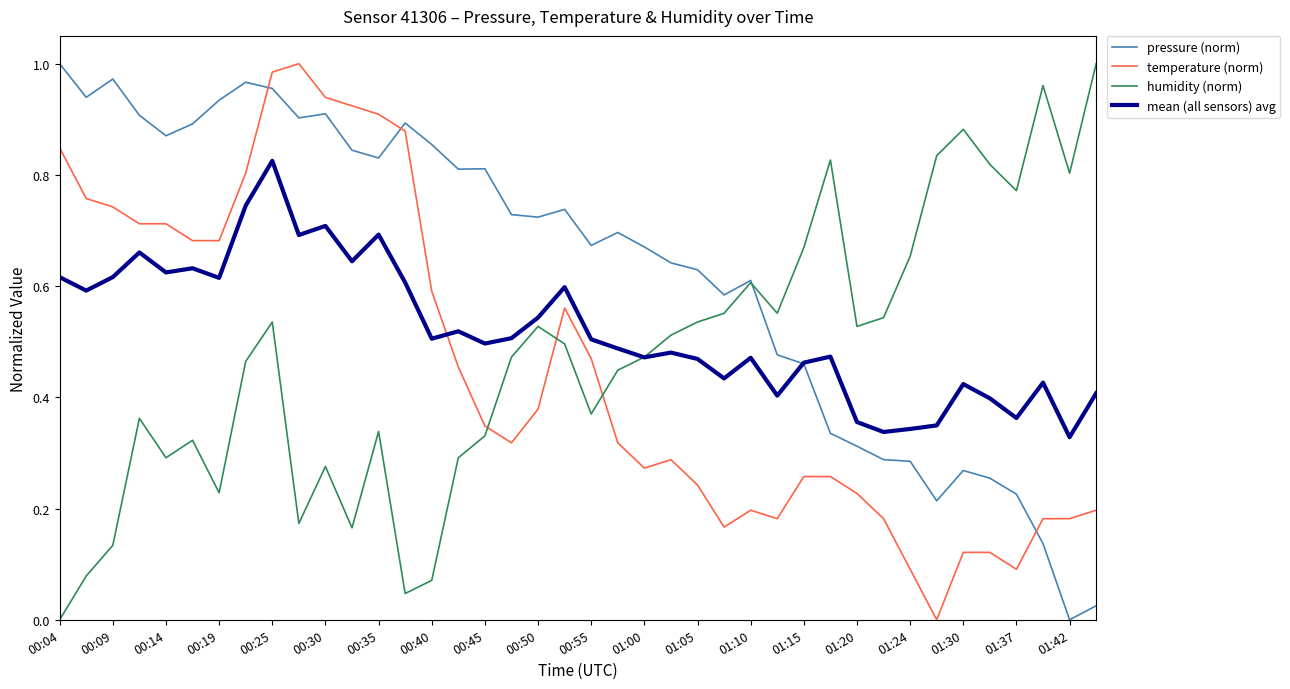

Which series ends up on top after the final intersection of temperature (norm) and humidity (norm)?

humidity (norm)